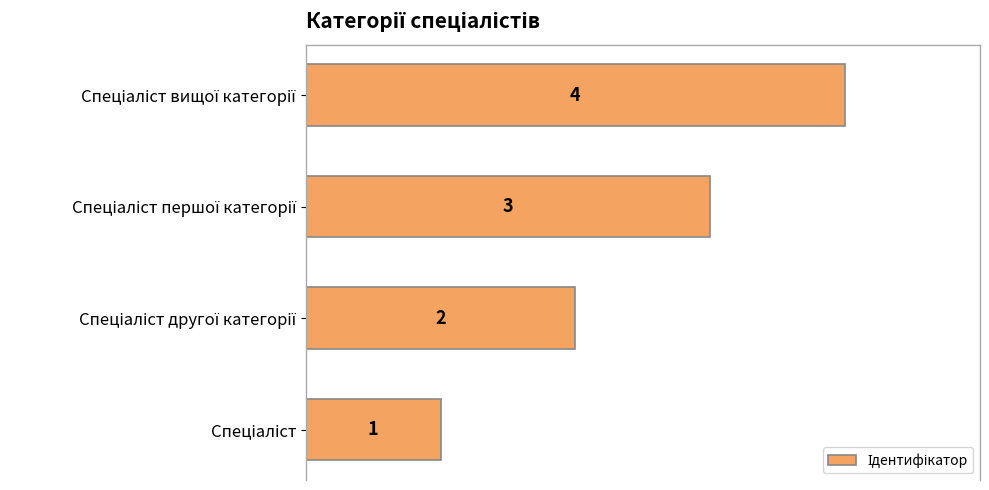

What is the greatest value displayed?

4